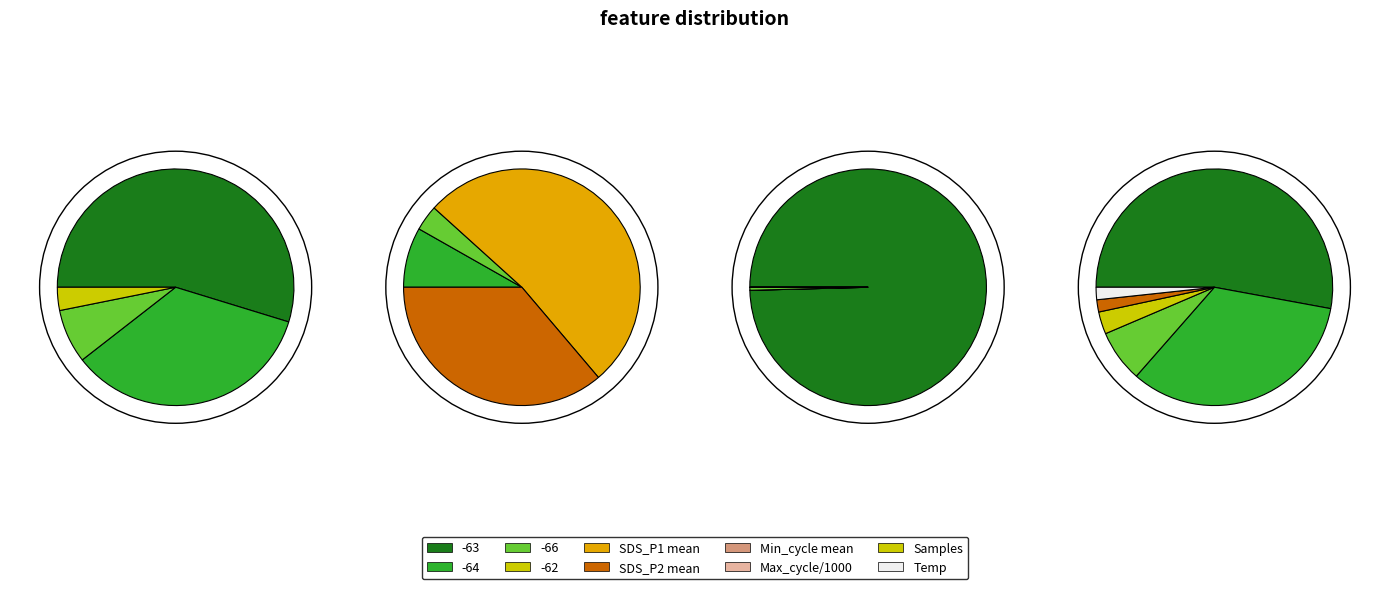

Count the number of slices in the pie.

8